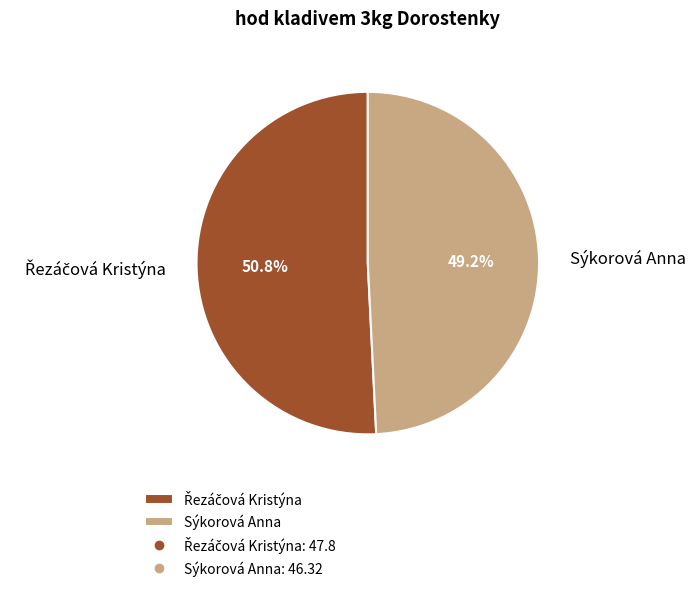

Does Sýkorová Anna account for over 50% of the chart?

No